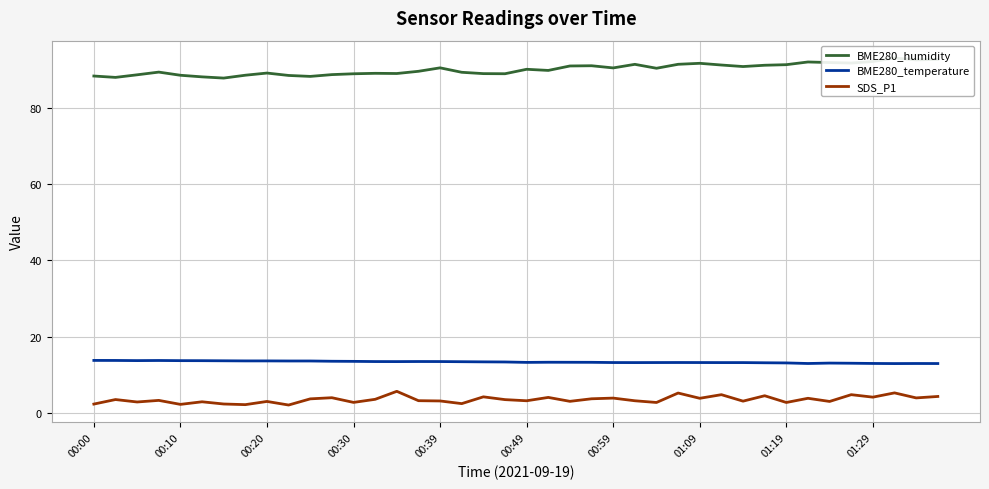

What is the total value across all series at 37?

111.3